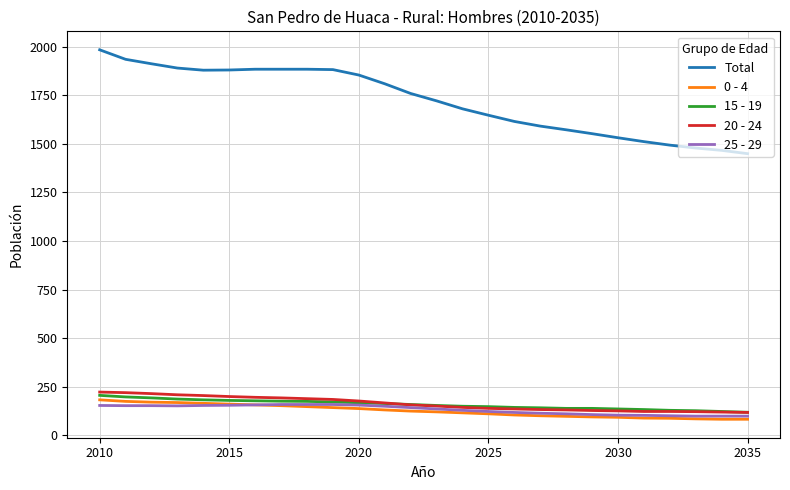

What is the greatest value displayed?

1985